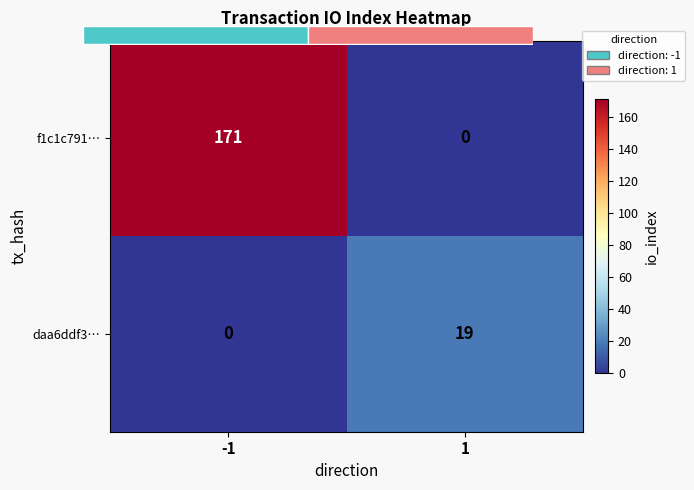

Which series has the widest spread of values?

f1c1c791…